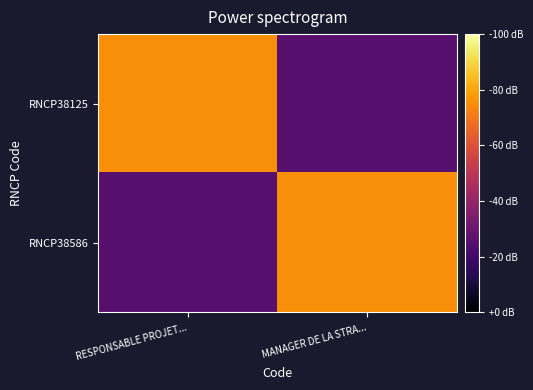

What is the maximum value shown in the chart?

1